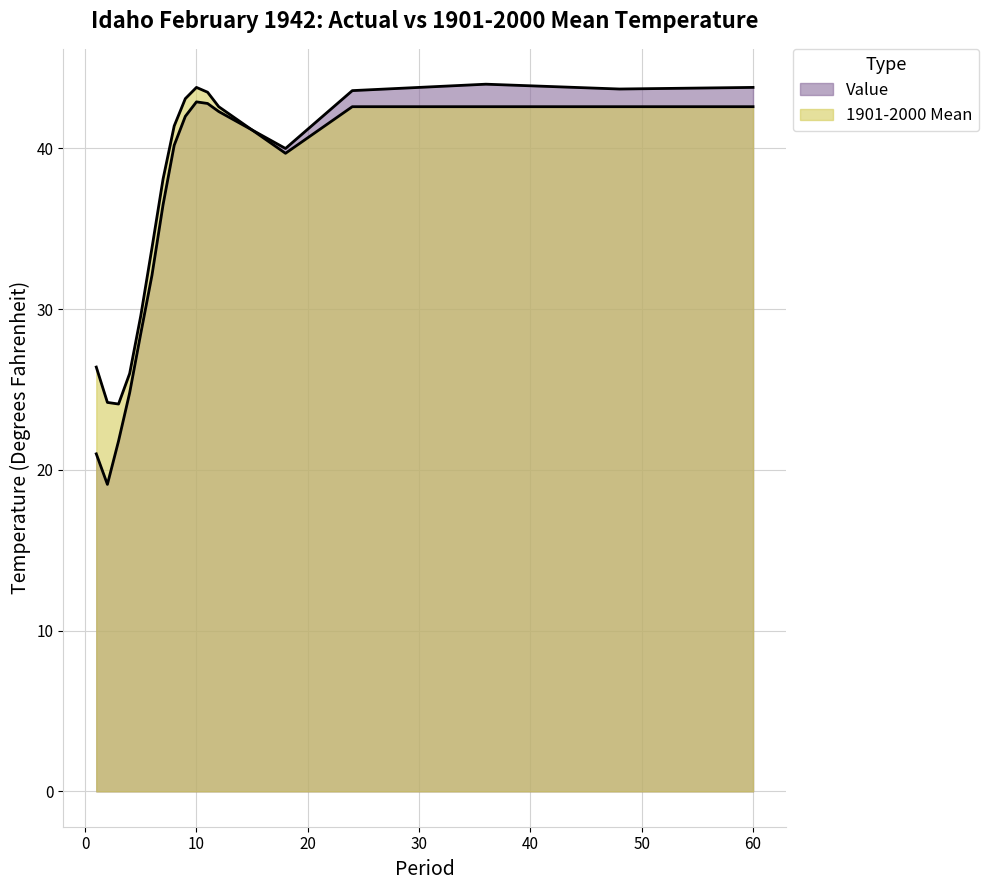

Rank the categories by 1901-2000 Mean value from highest to lowest.

10, 11, 9, 12, 24, 36, 48, 60, 8, 18, 7, 6, 5, 1, 4, 2, 3